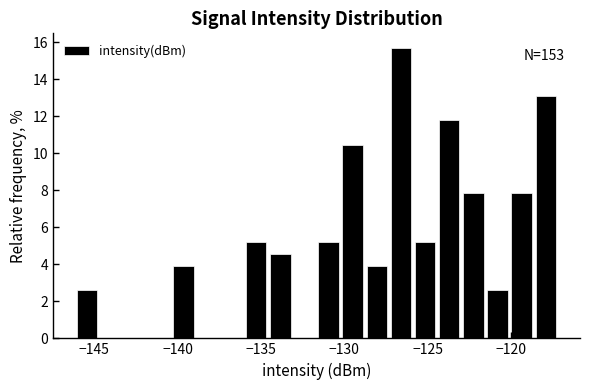

Read against the x-axis, roughly where is the centre of the tallest bar?

-126.5